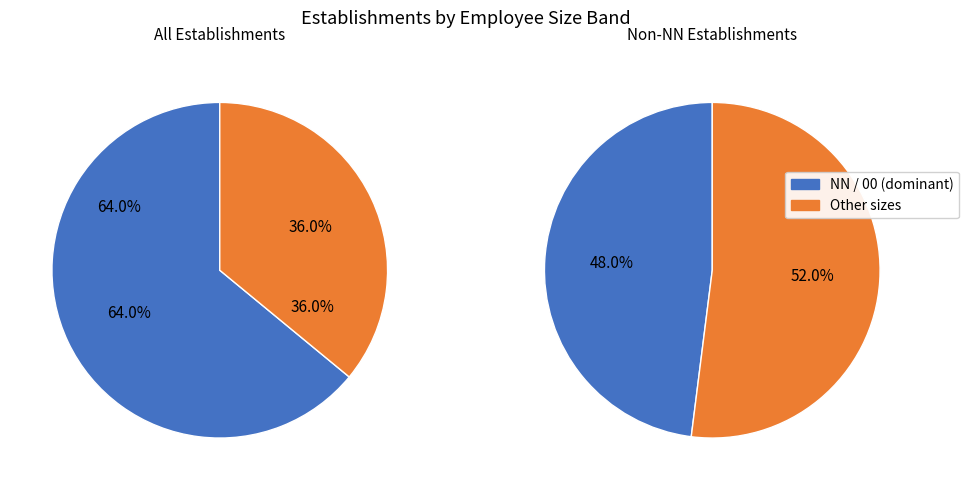

What is the majority slice?

NN